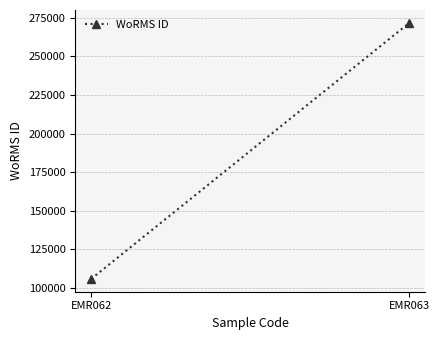

Reading right to left, what are all the values shown in this chart?

271684	105891